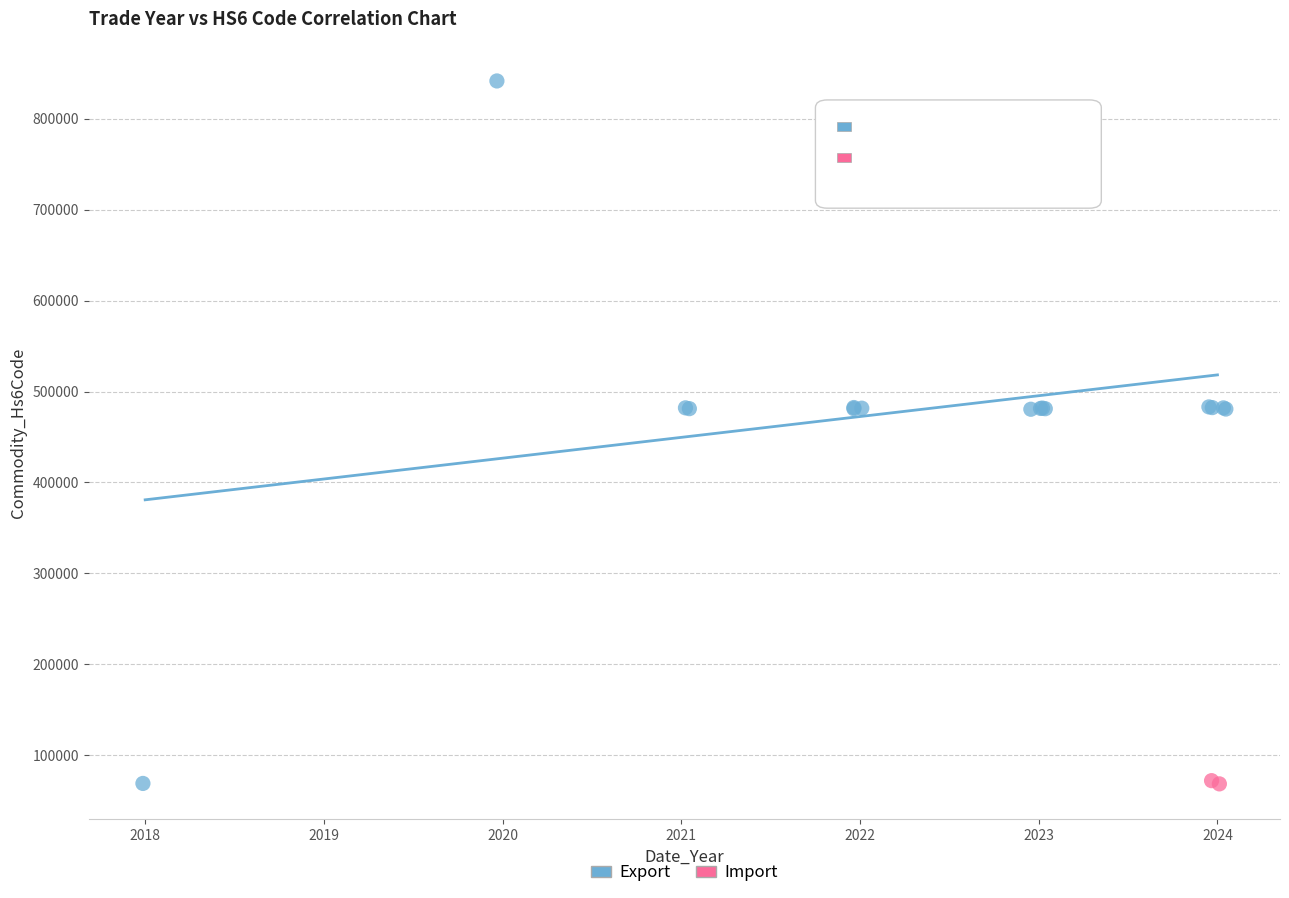

What are all the series names shown in the legend?

Export, Import